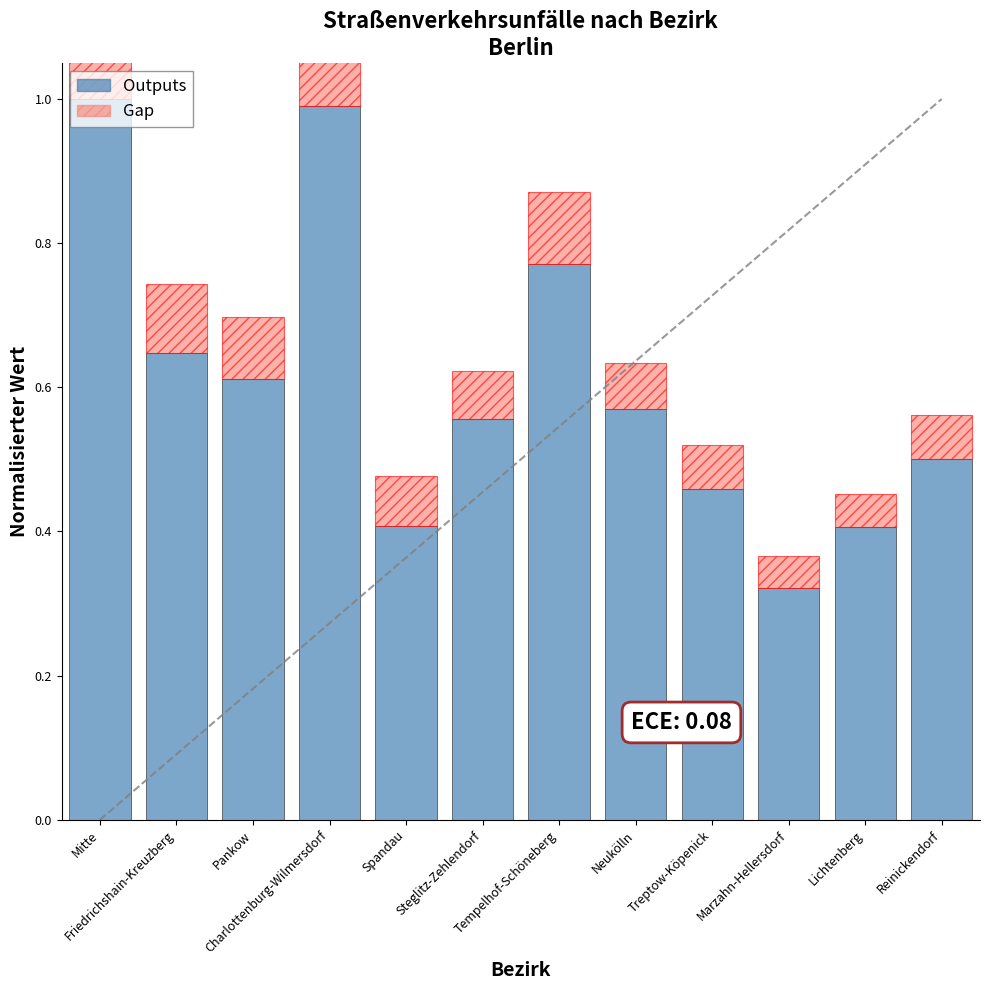

What is the value of the Gap bar at the 7th from the left?

0.1